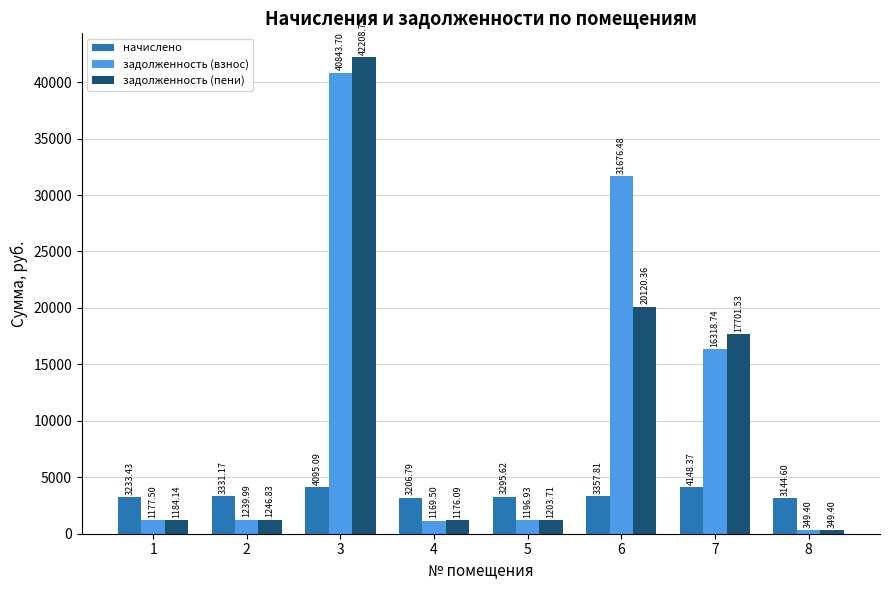

What is the spread (max minus min) of values at 6?

28318.7